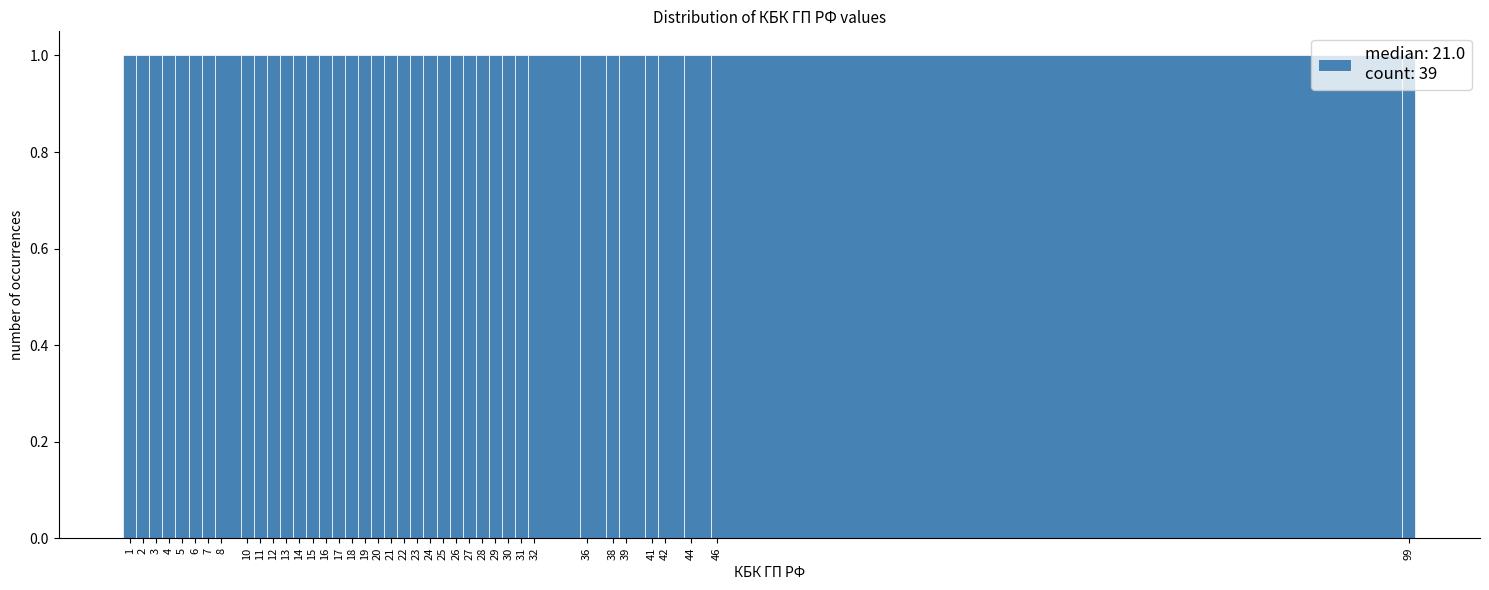

What is the height of the bar covering 15.5 to 16.5 on the x-axis? The values are not printed on the chart, so give them approximately, as read against the axis.

1